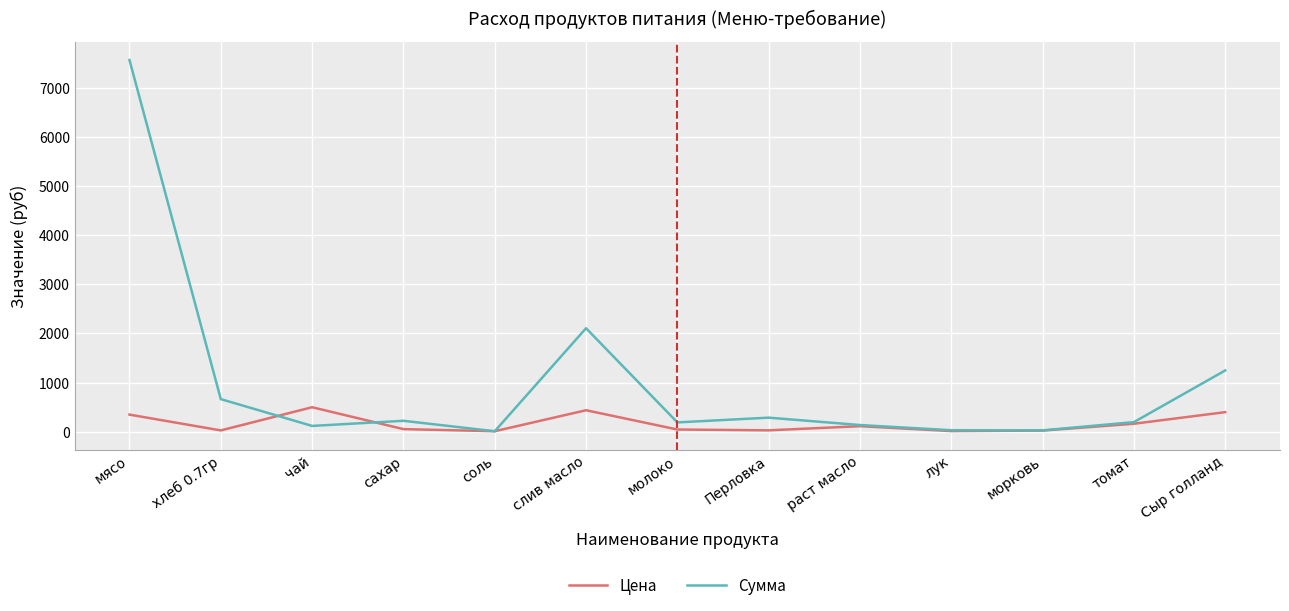

True or false: Цена and Сумма cross at least once.

True